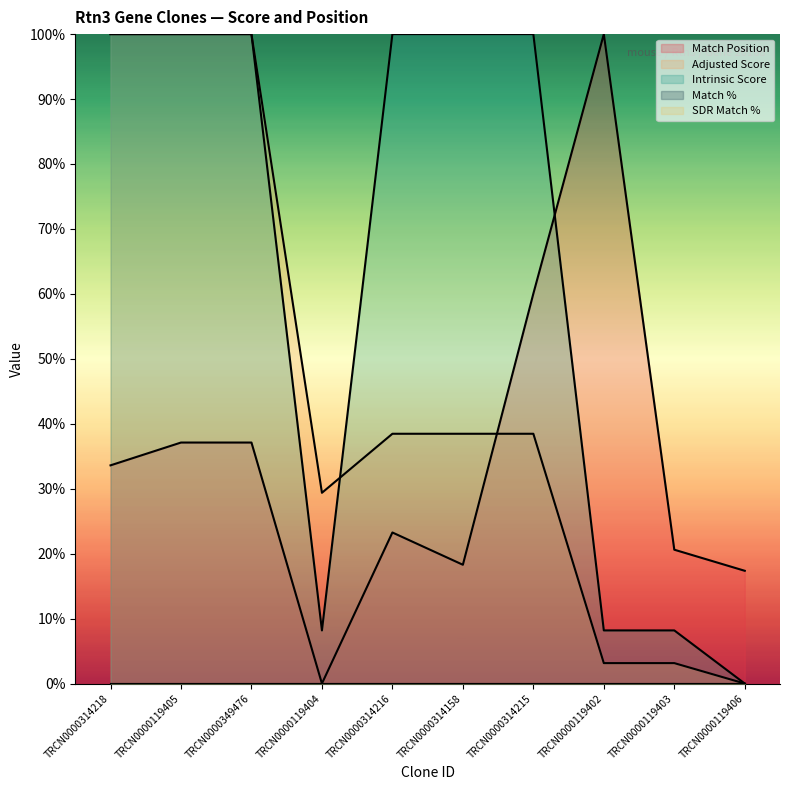

What is the spread (max minus min) of values at TRCN0000314158?

81.7